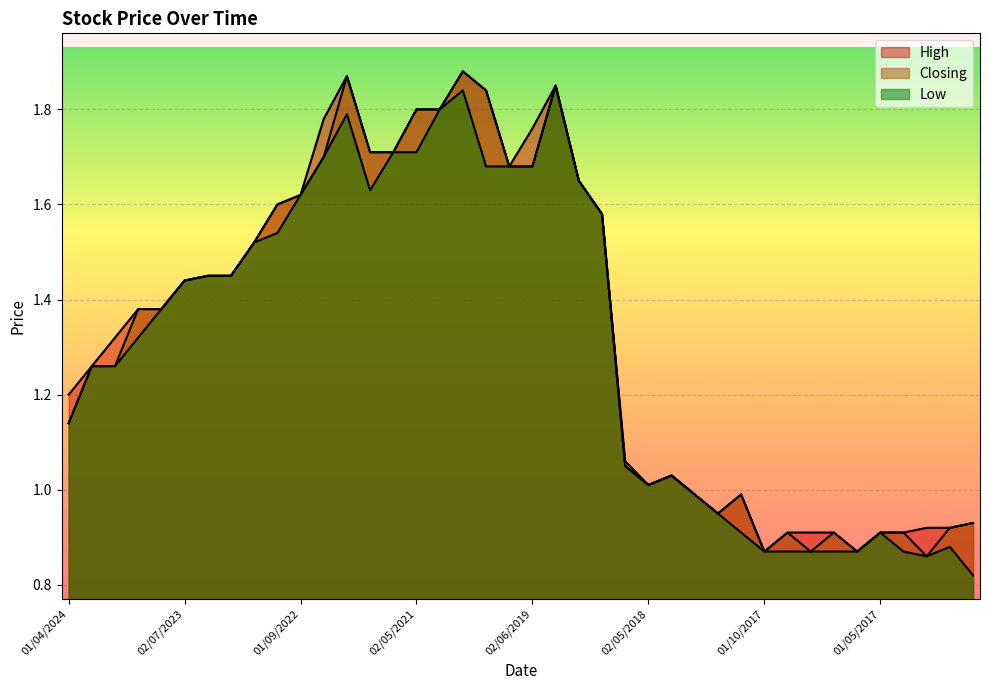

True or false: High has a value of 1.8 at 02/06/2019.

True